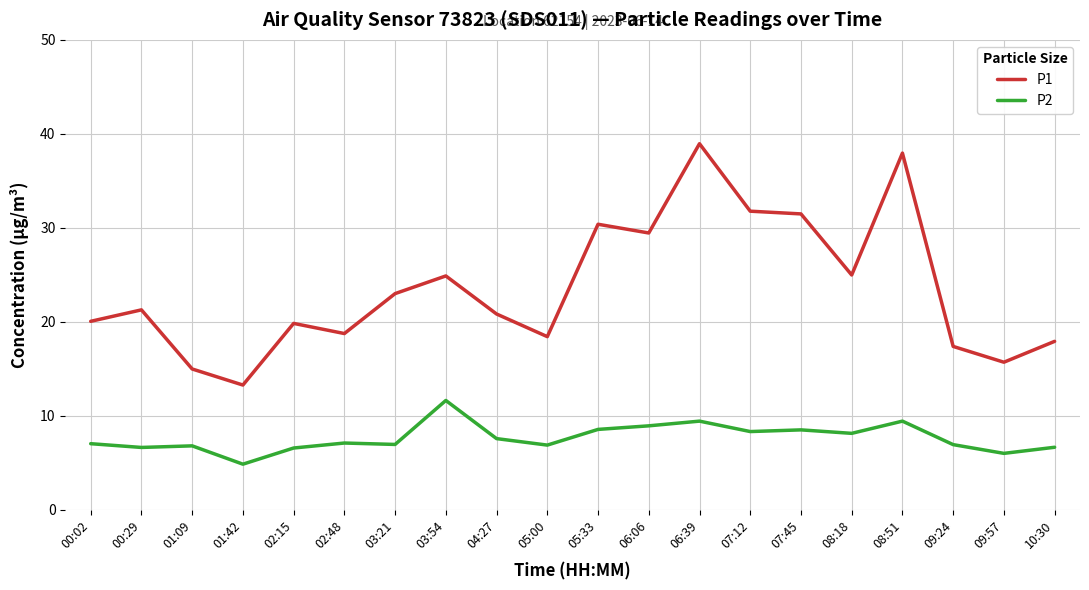

What is the total value across all series at 07:12?

40.1